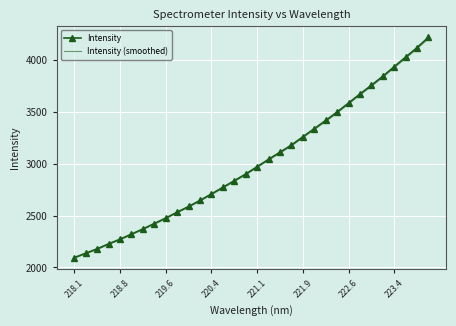

True or false: Intensity and Intensity (smoothed) intersect in this chart.

False